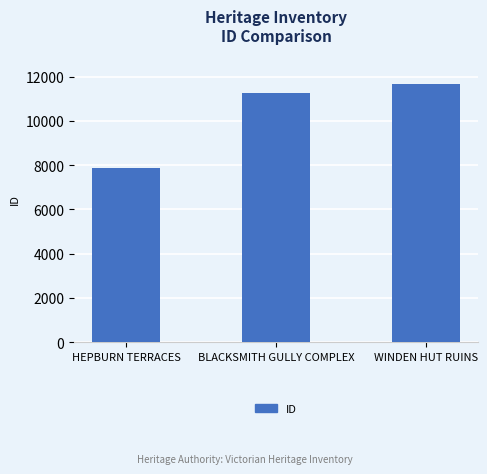

Reading right to left, transcribe all the data shown in this chart.

WINDEN HUT RUINS=11647	BLACKSMITH GULLY COMPLEX=11243	HEPBURN TERRACES=7885